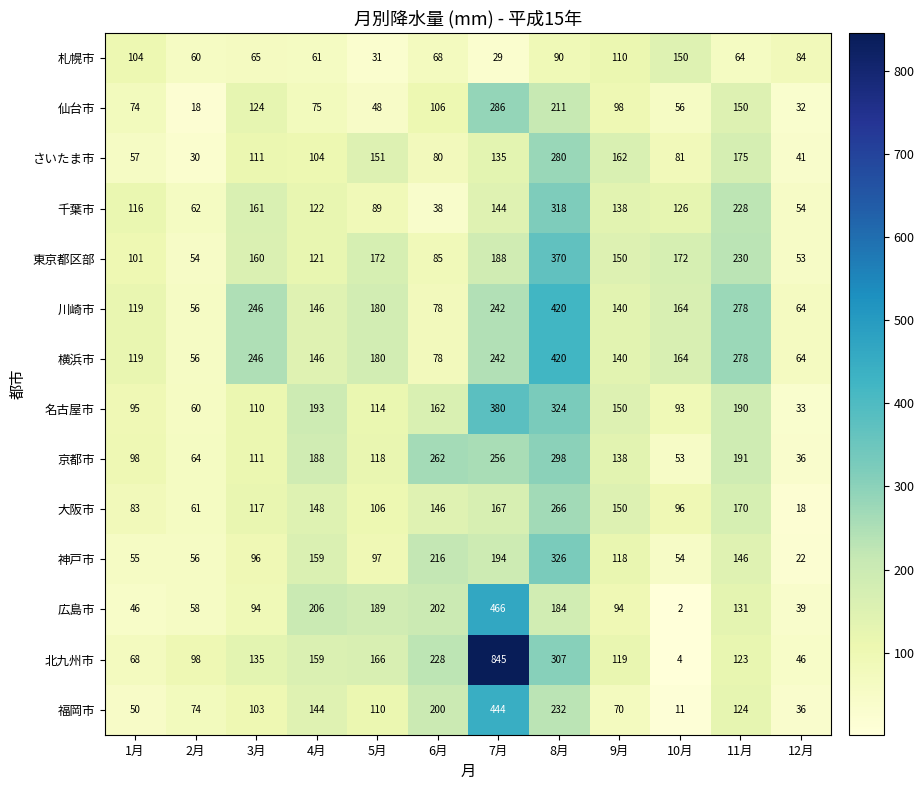

Which category has the highest value across all series?

7月